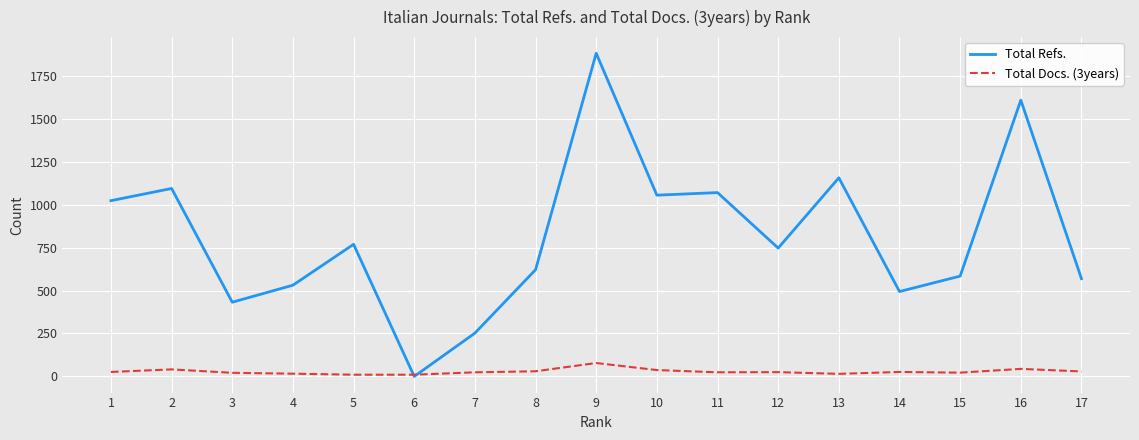

What is the highest value of the Total Refs. series?

1881